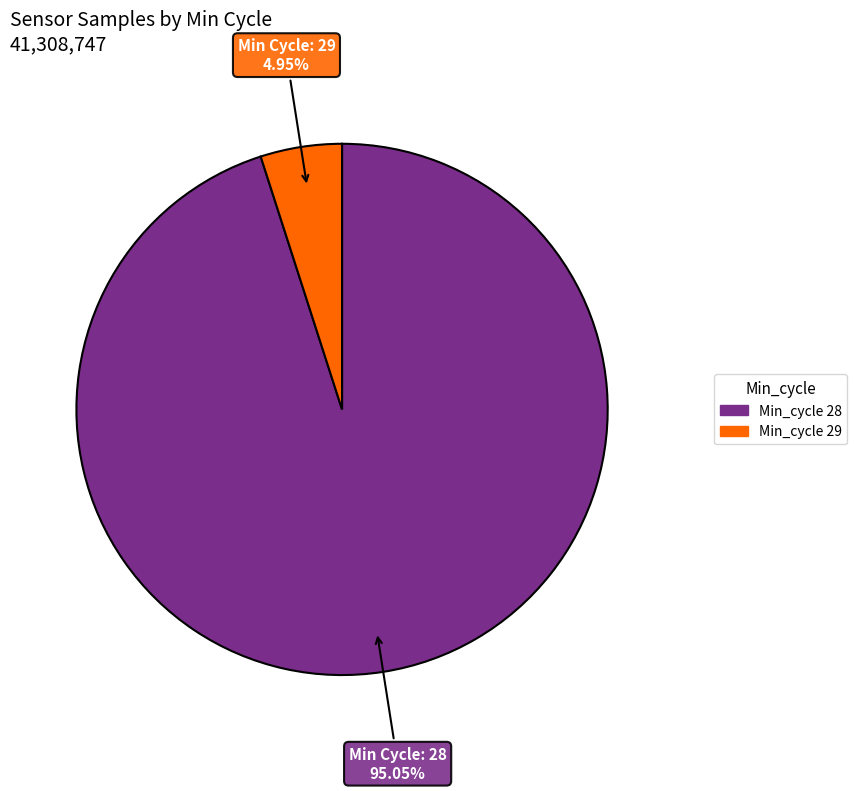

Is there any slice that represents more than half of the pie?

Yes